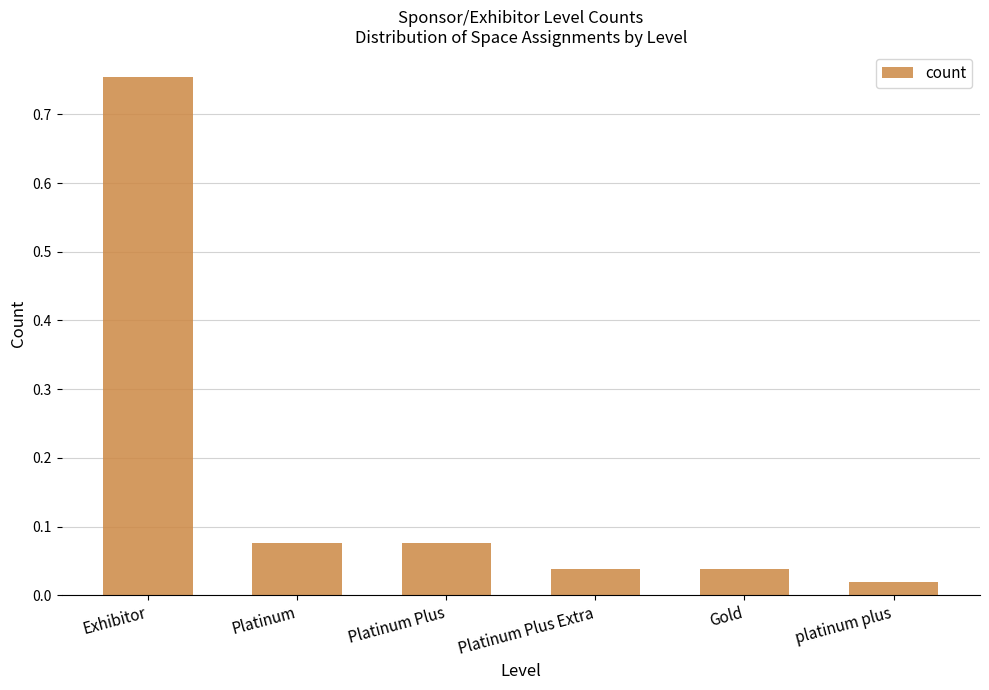

What is the sum of all values?

1.0